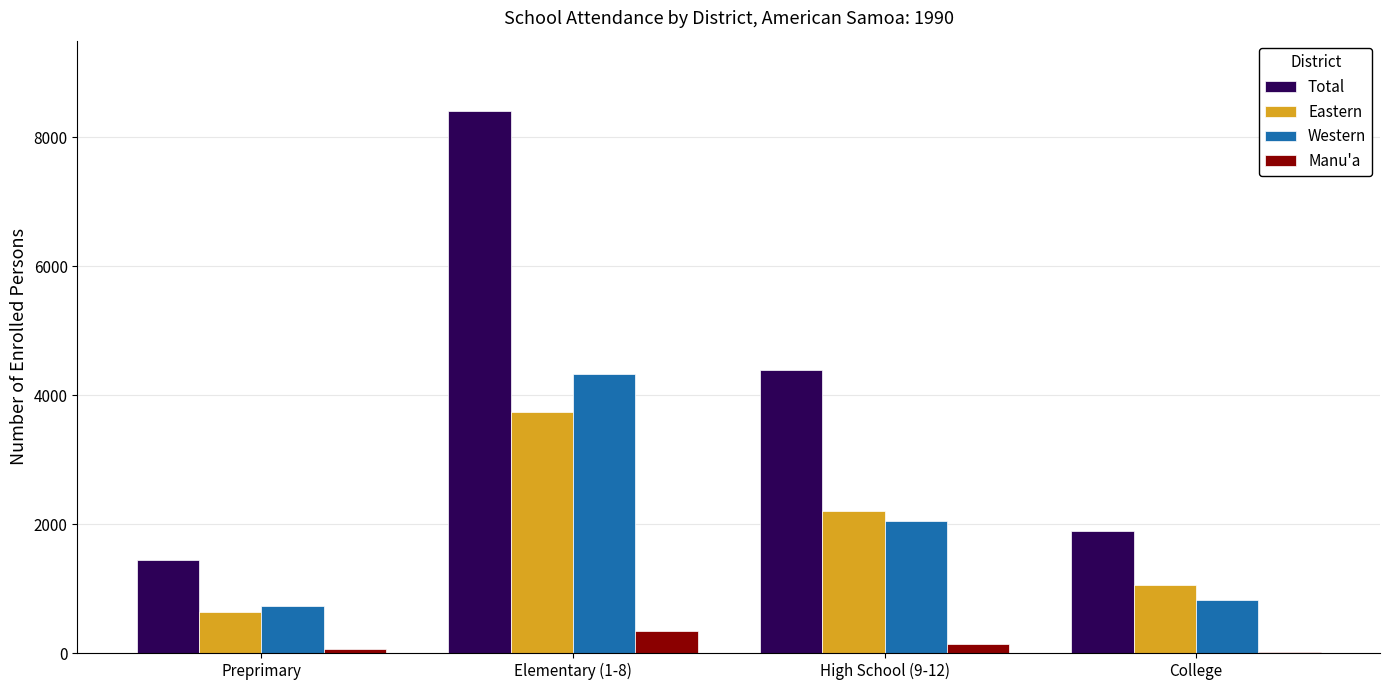

What is the highest value of the Total series?

8407